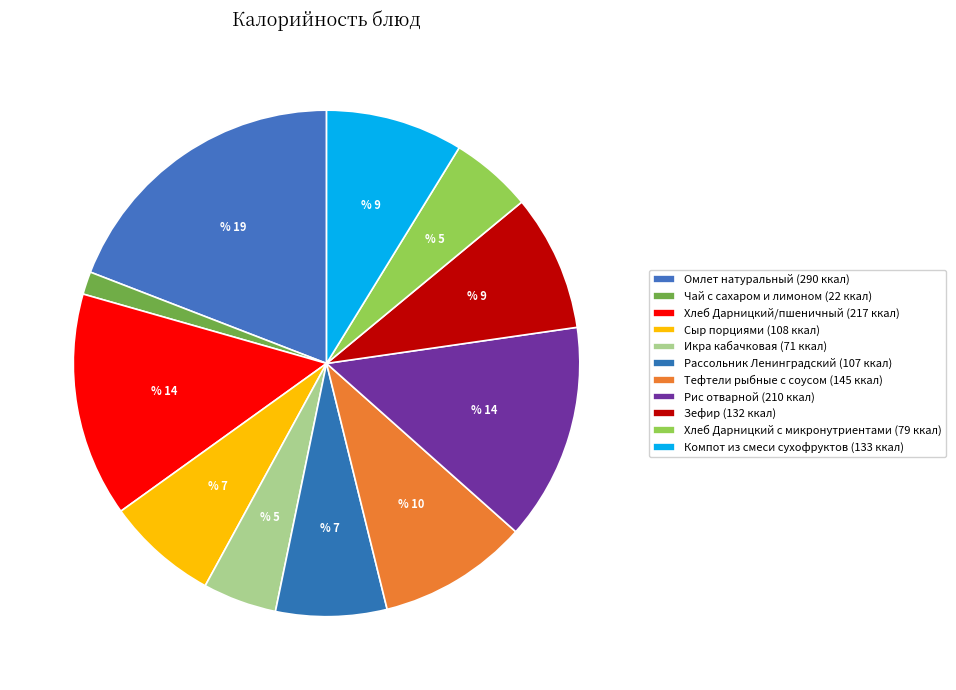

What is the largest slice in the pie chart?

Омлет натуральный